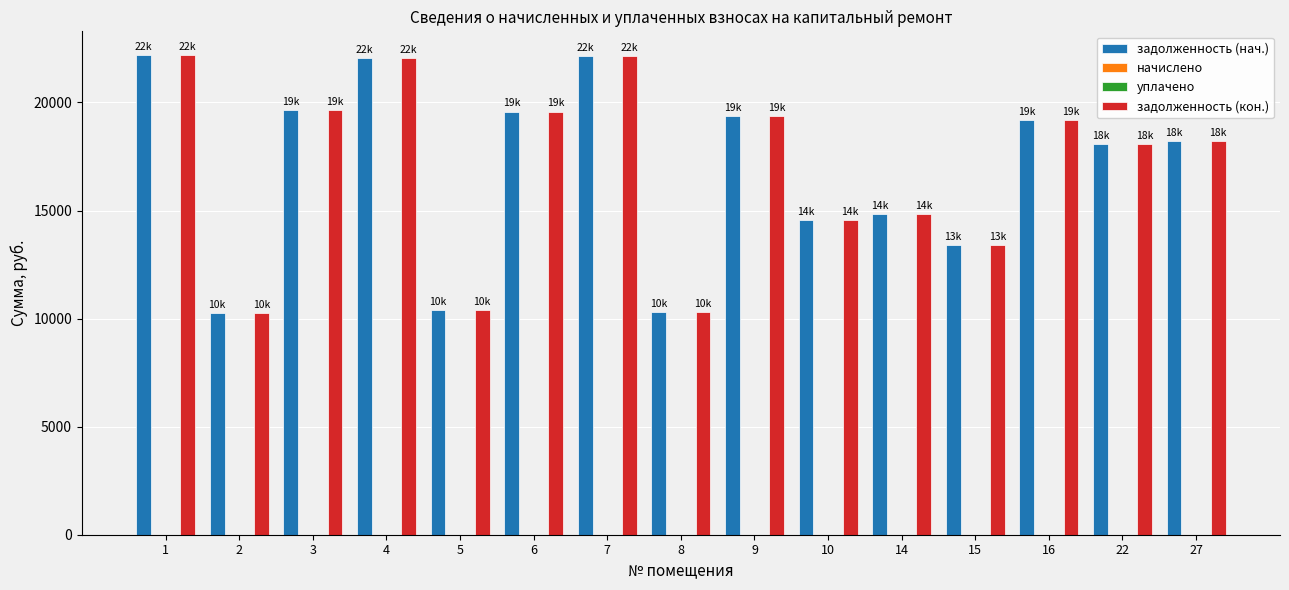

Which series has the widest spread of values?

задолженность (нач.)